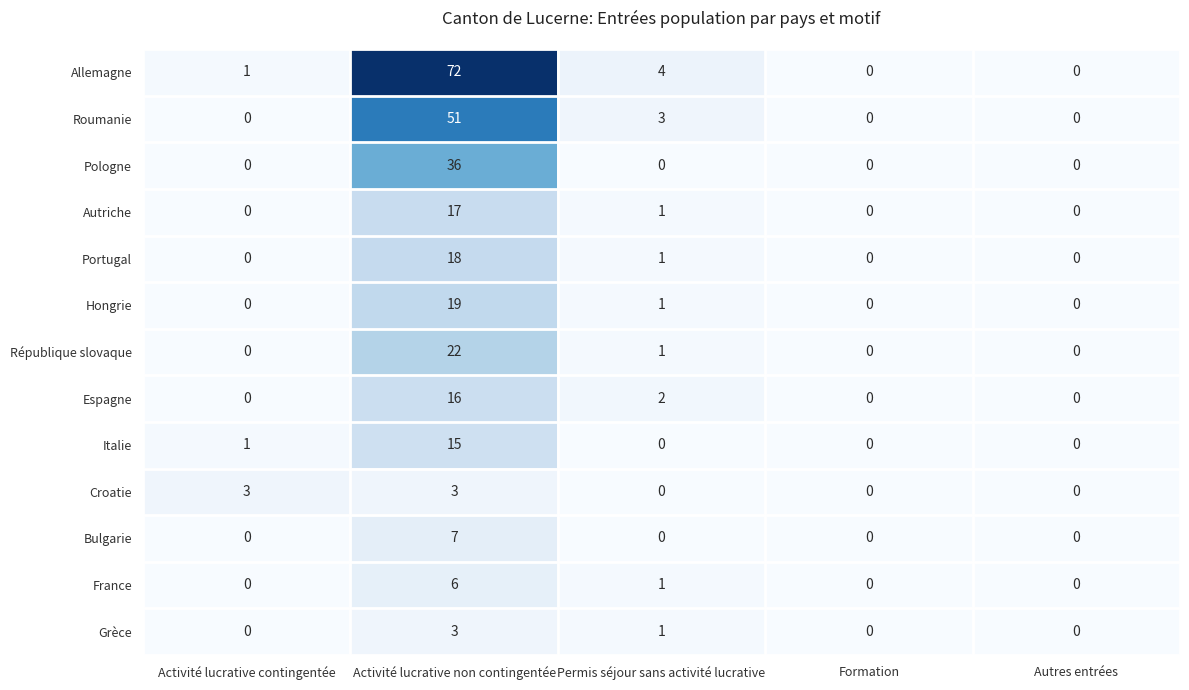

What is the difference between the maximum and second lowest values in the Autriche series?

17